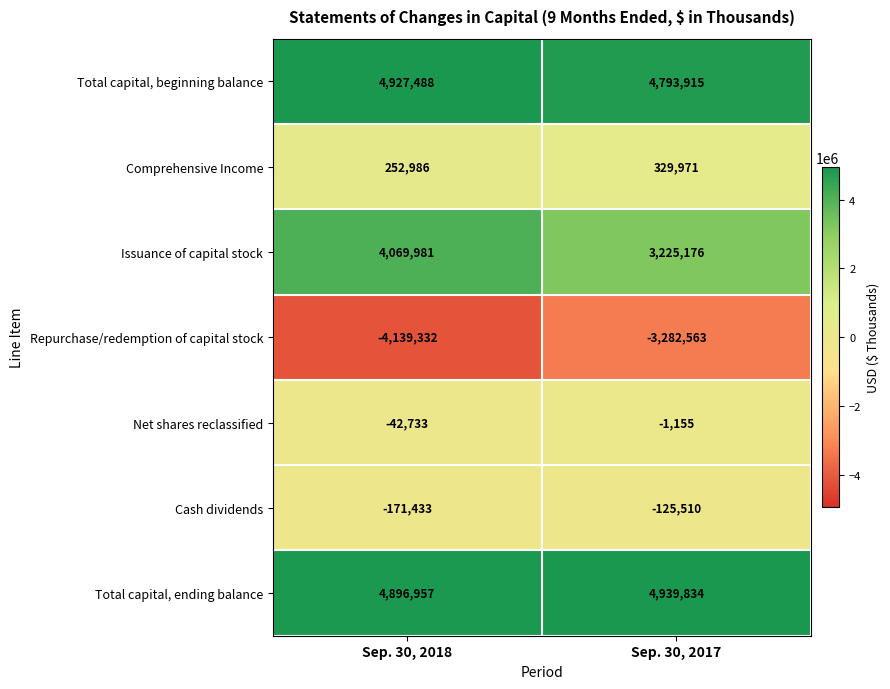

What is the difference between the maximum and minimum values in the Net shares reclassified series?

41578